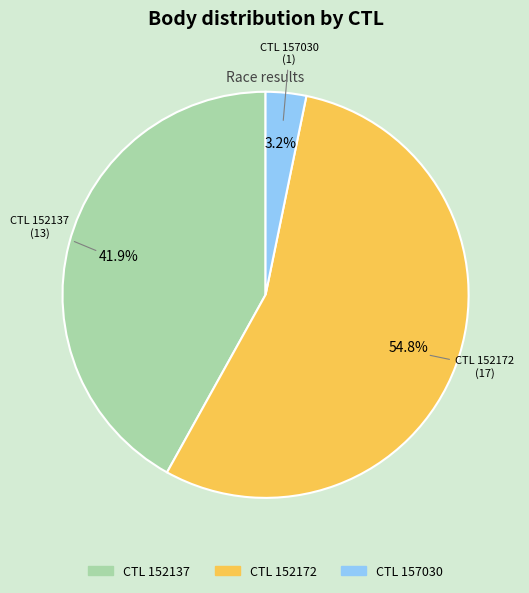

Which category has the smallest portion of the pie?

CTL 157030